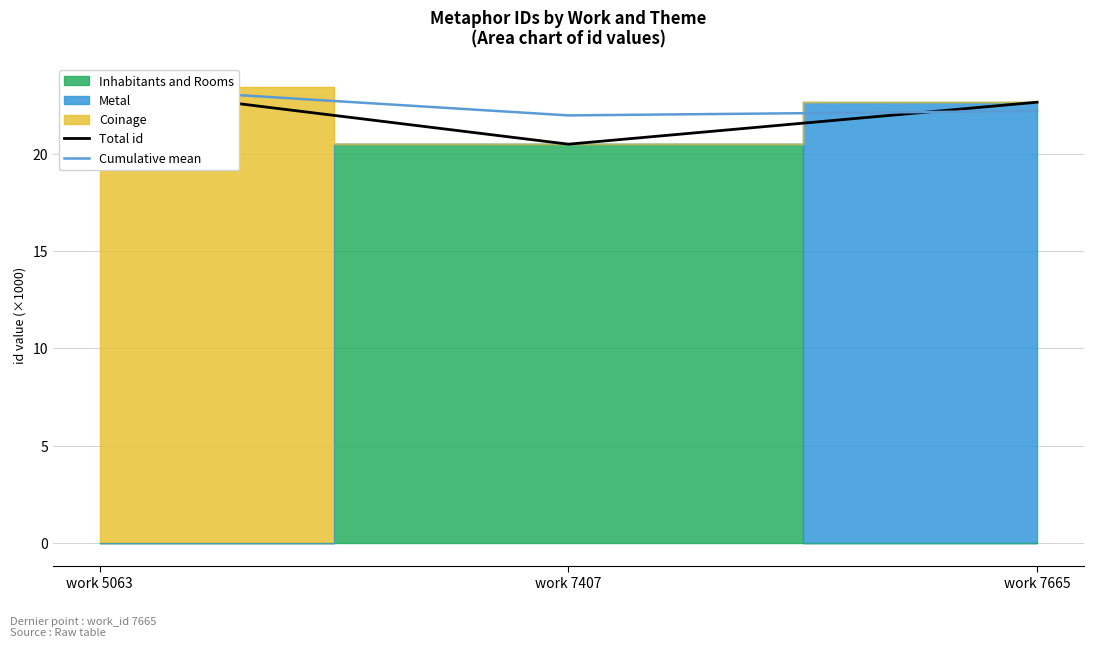

The Cumulative mean series shows 32.6 at work 5063. True or false?

False